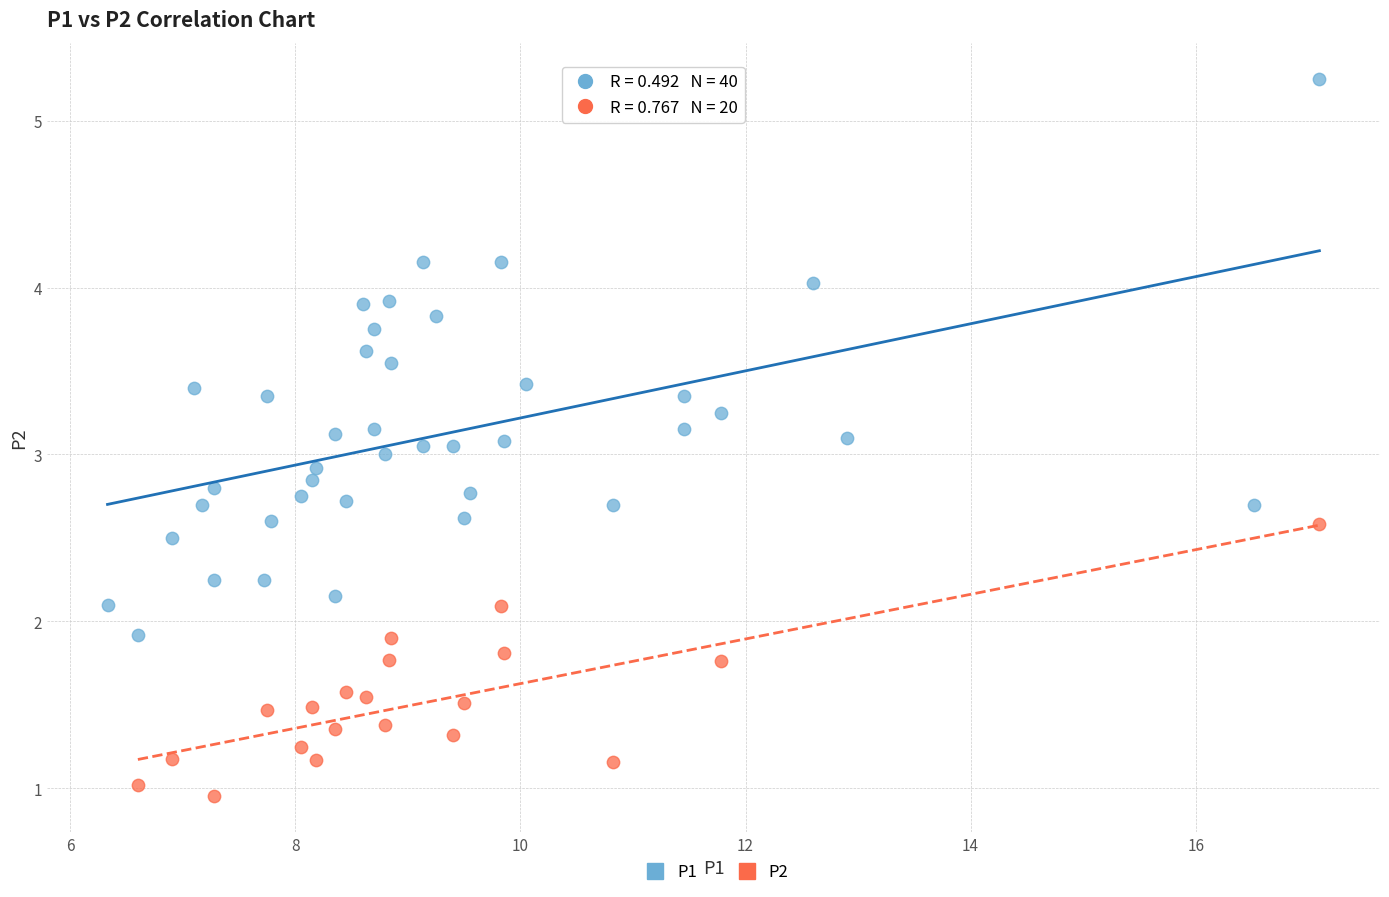

Which series reaches the minimum Y coordinate?

P2